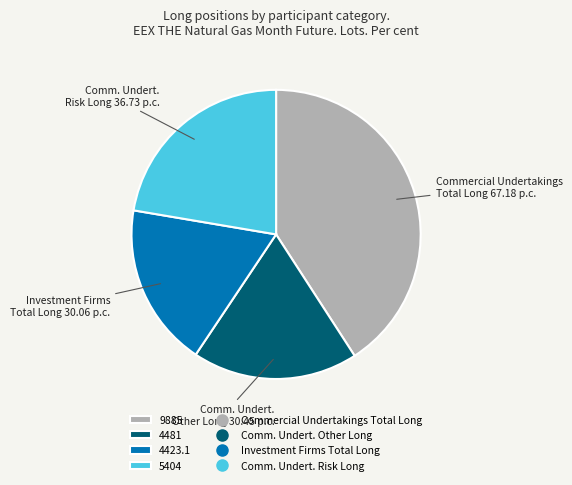

Is there any slice that represents more than half of the pie?

No